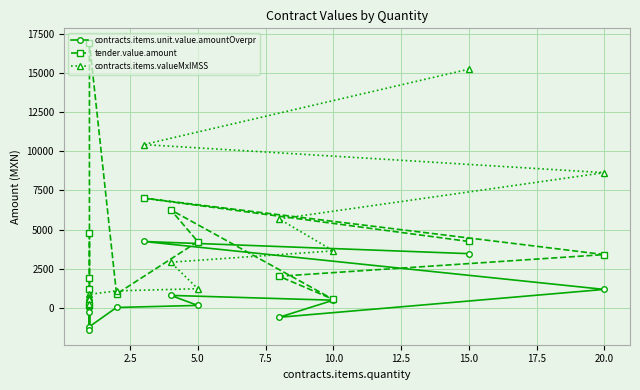

What position from the right is 20.0?

5